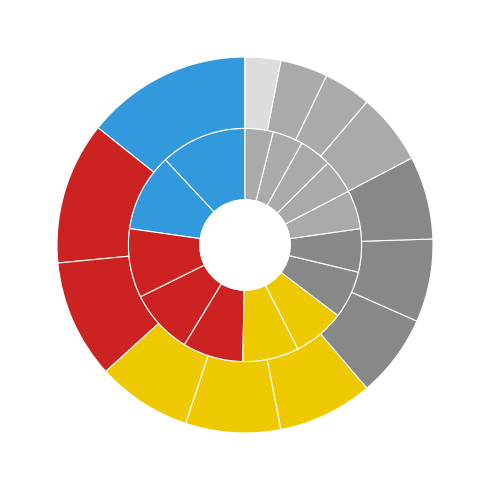

Is the sum of Stedile Rosanna and Clementel Massimo greater than half?

No